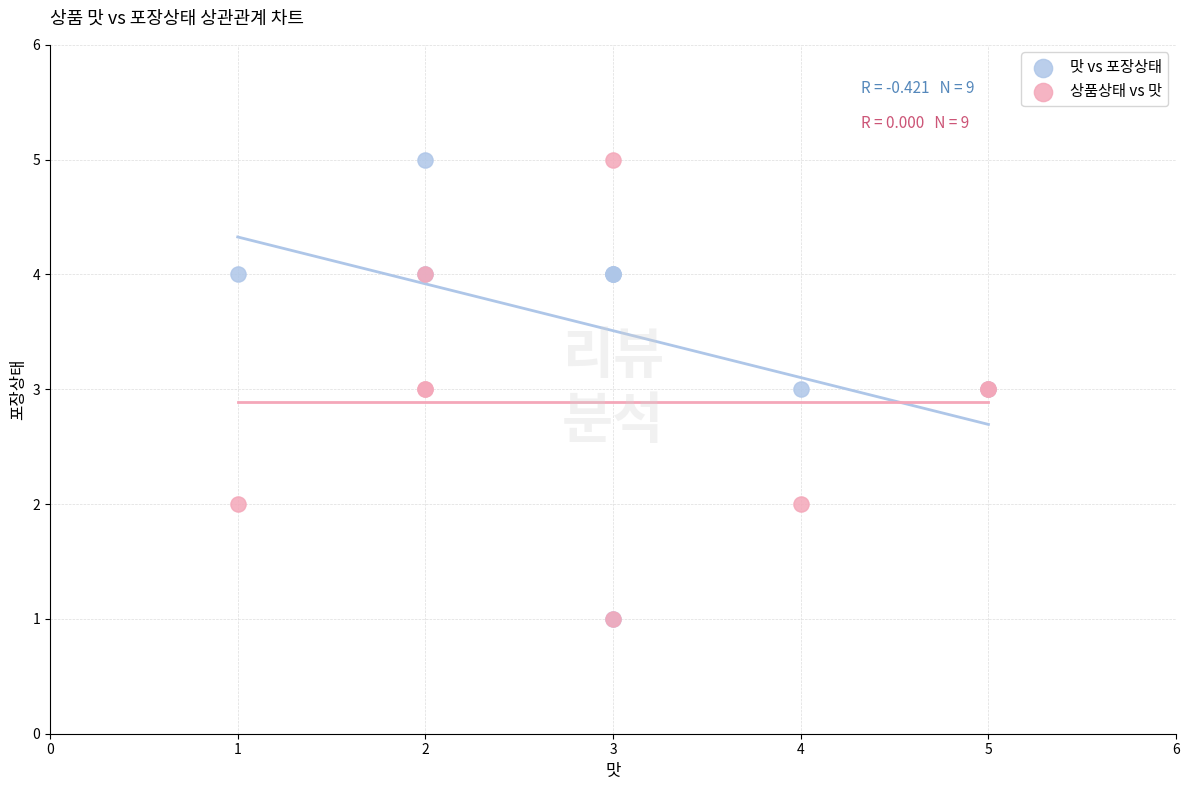

What are all the series names shown in the legend?

맛 vs 포장상태, 상품상태 vs 맛